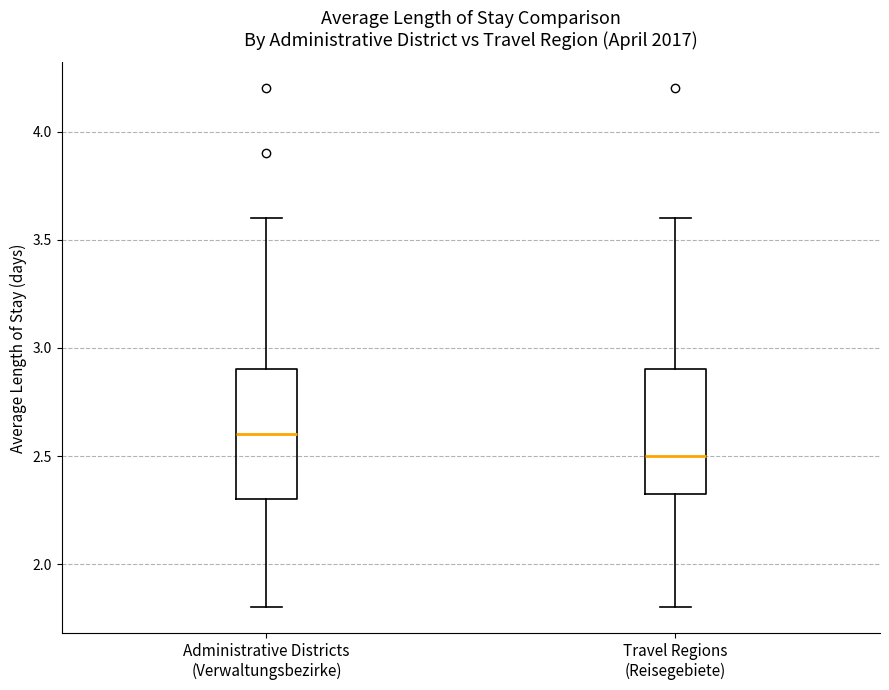

Reading left to right, transcribe this box plot: for each box, give where its median line is, the range the box spans, and where its two whiskers end, as read against the y-axis. The values are not printed on the chart, so give them approximately, as read against the axis.

Administrative Districts (Verwaltungsbezirke): median 2.60, box 2.30 to 2.90, whiskers 1.80 to 3.60
Travel Regions (Reisegebiete): median 2.50, box 2.35 to 2.90, whiskers 1.80 to 3.60